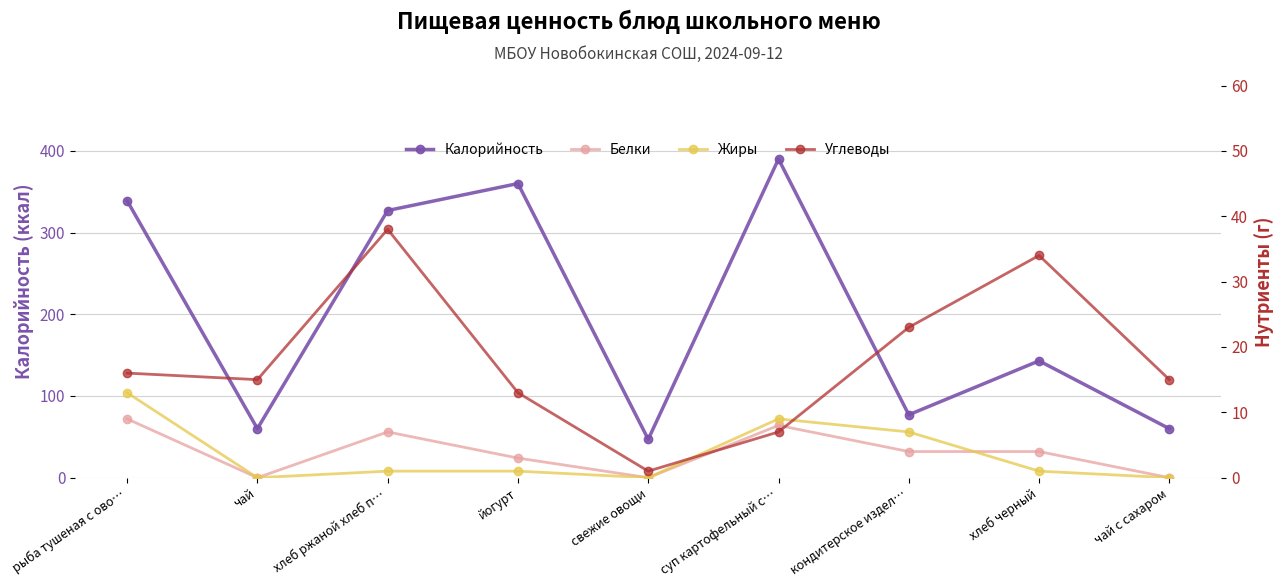

How many series are shown in this chart?

4